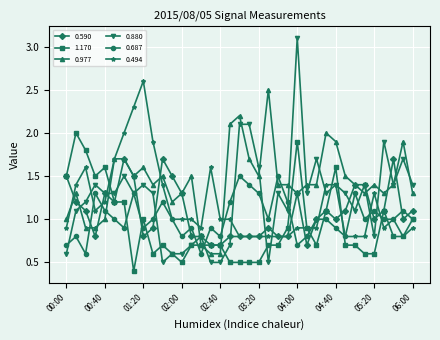

Which series has the widest spread of values?

0.880